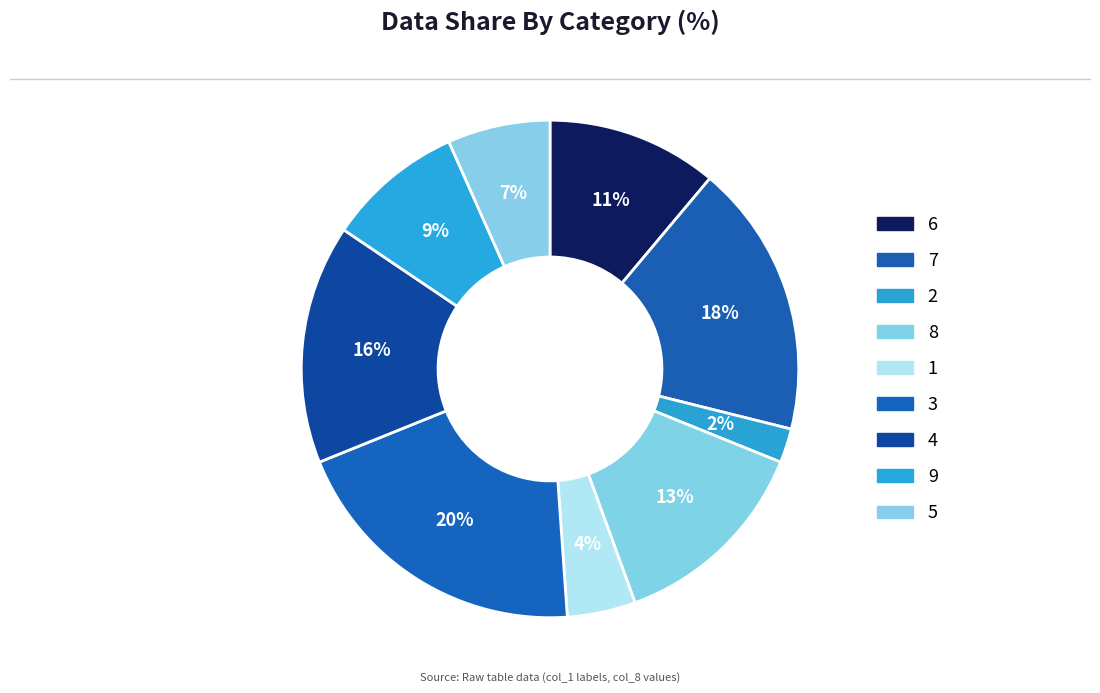

To the nearest percent, what is the average slice percentage?

11%